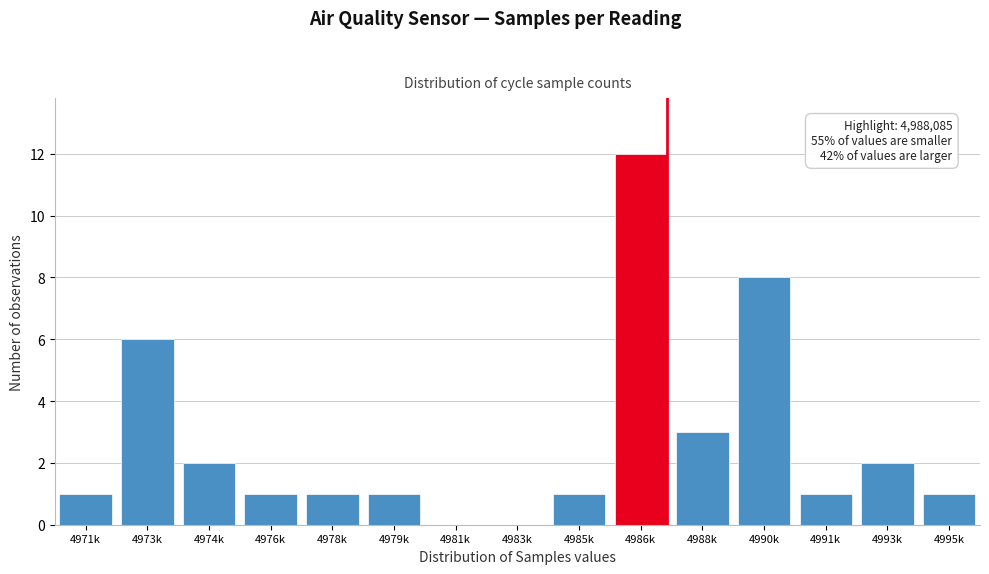

Reading left to right, what are all the values shown in this chart?

4971k=1	4973k=6	4974k=2	4976k=1	4978k=1	4979k=1	4981k=0	4983k=0	4985k=1	4986k=12	4988k=3	4990k=8	4991k=1	4993k=2	4995k=1